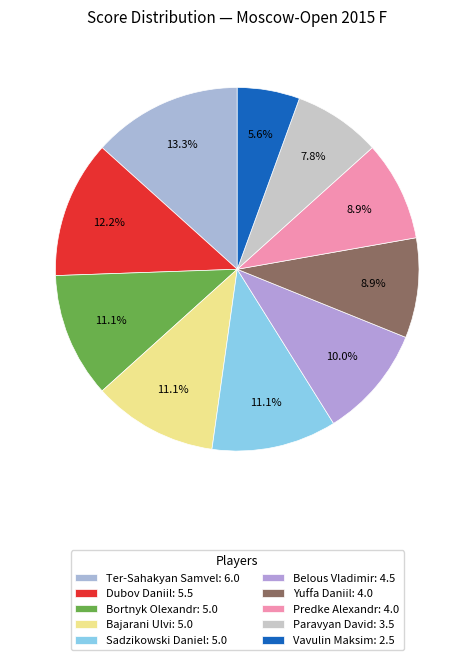

To the nearest percent, what is the average slice percentage?

10%